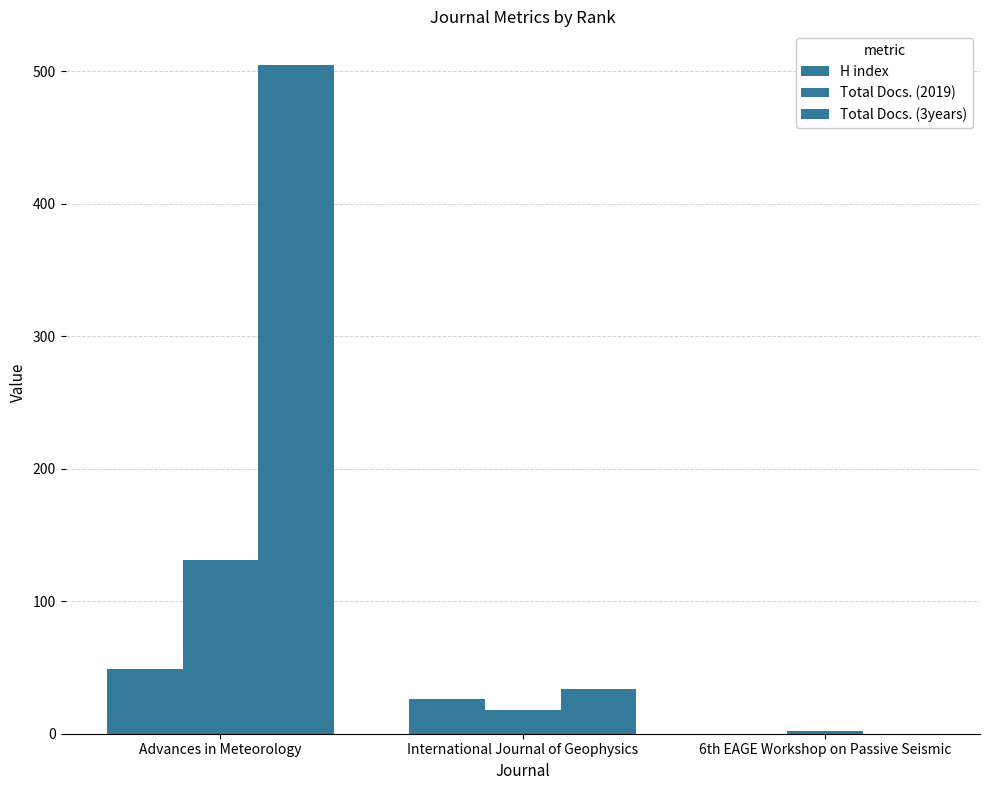

Count the number of data series in this chart.

3